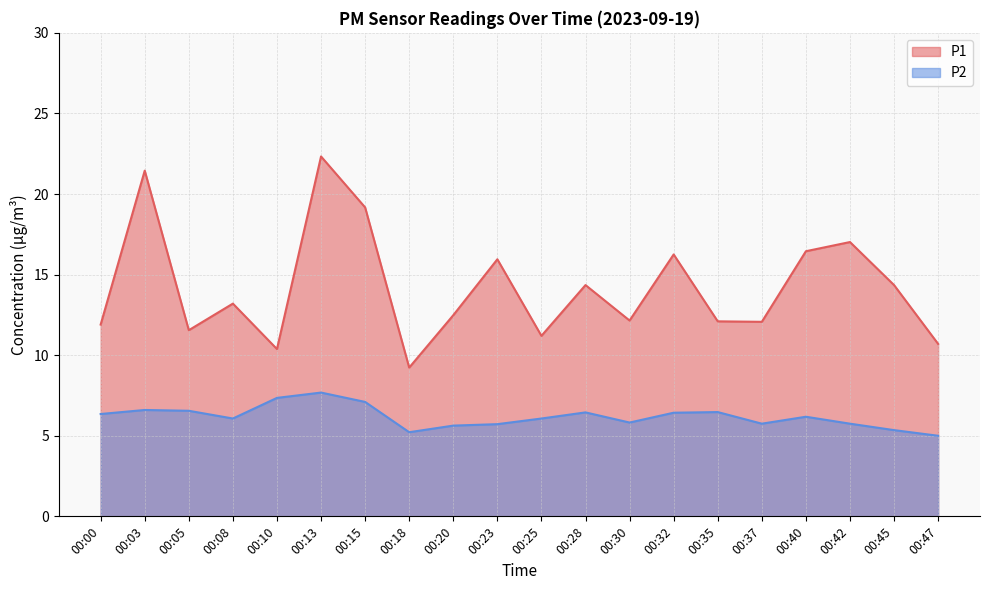

Does the chart display data point markers on the line(s)?

No